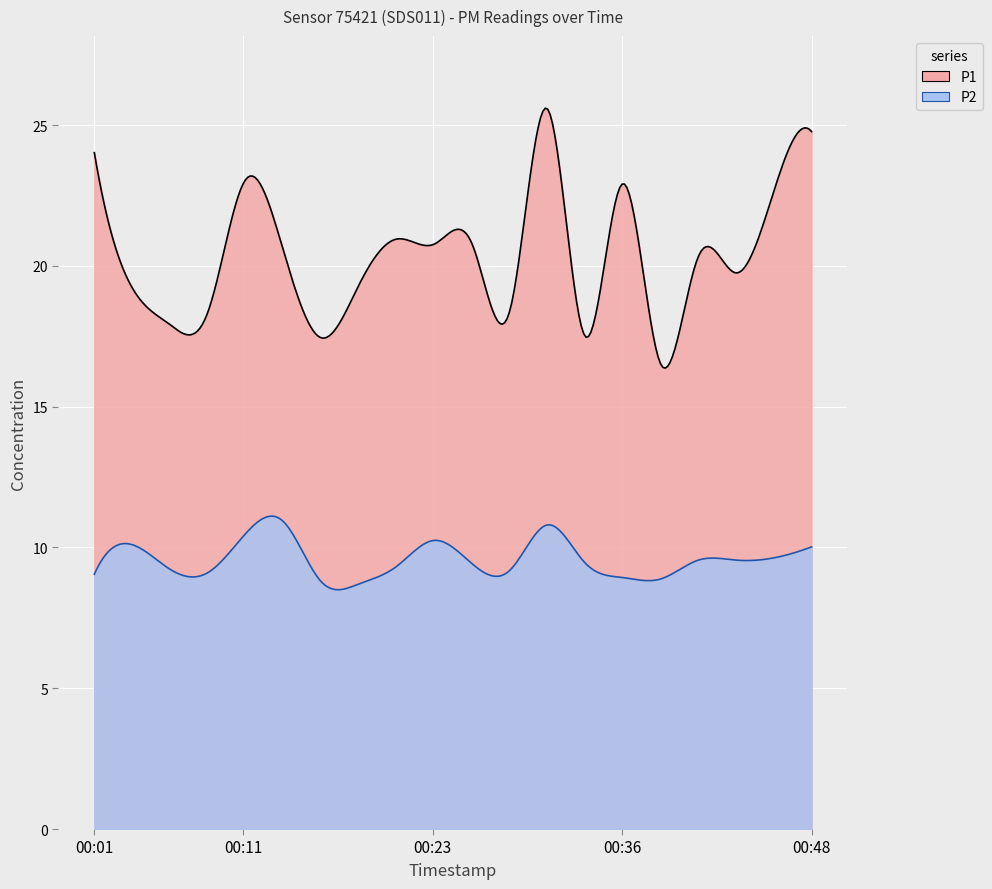

True or false: P2 and P1 intersect in this chart.

False